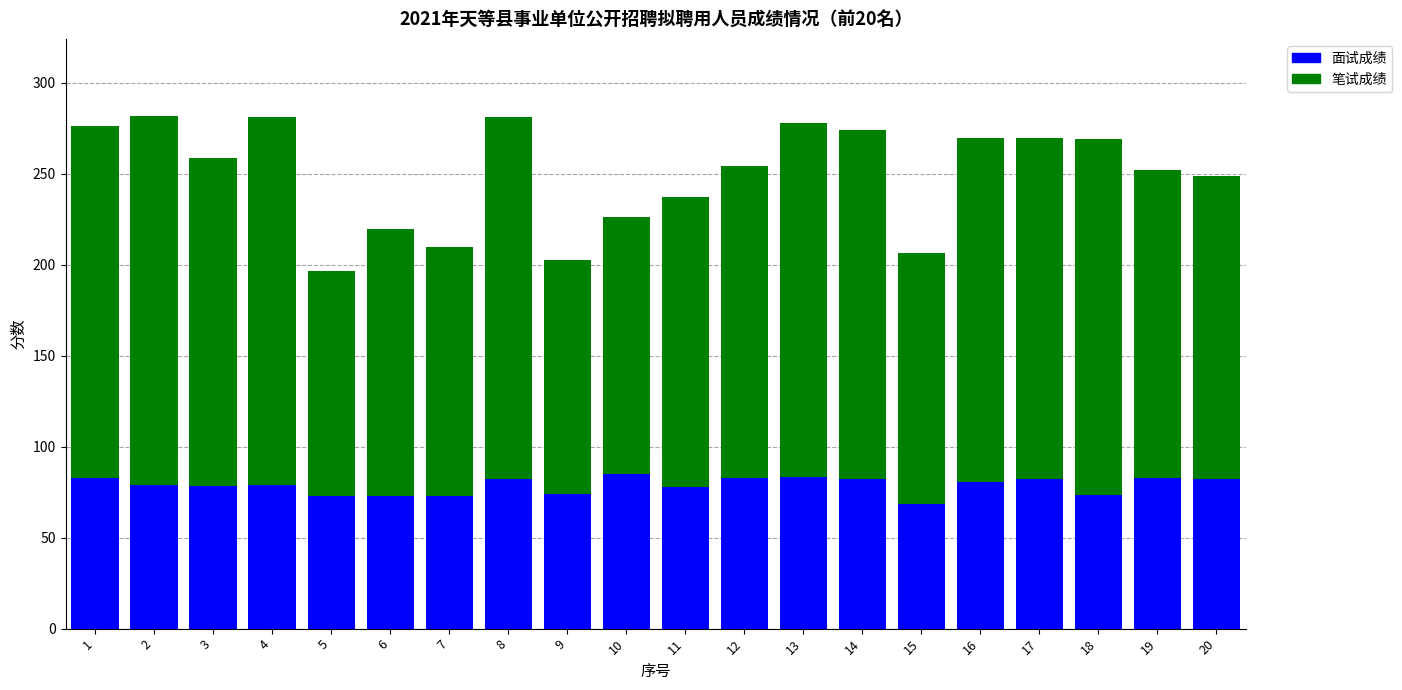

What is the maximum value for 面试成绩?

84.8